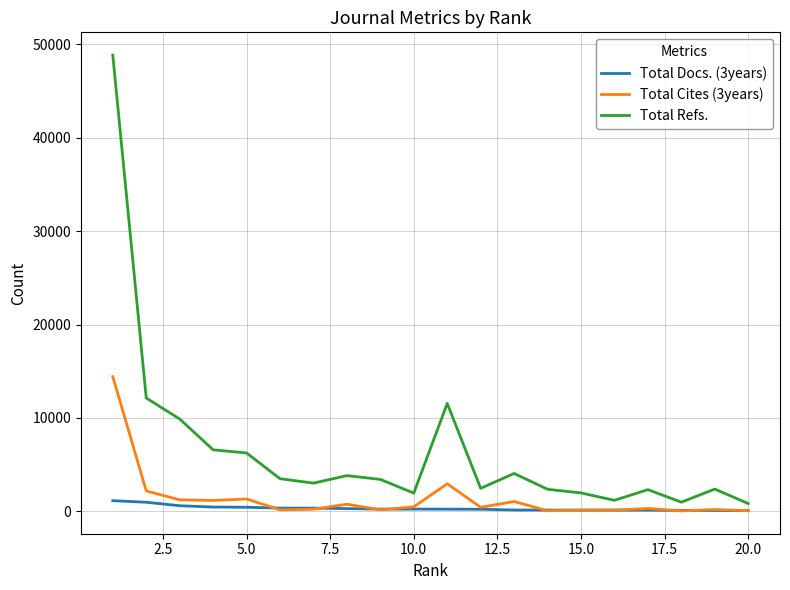

What are all the series names shown in the legend?

Total Docs. (3years), Total Cites (3years), Total Refs.